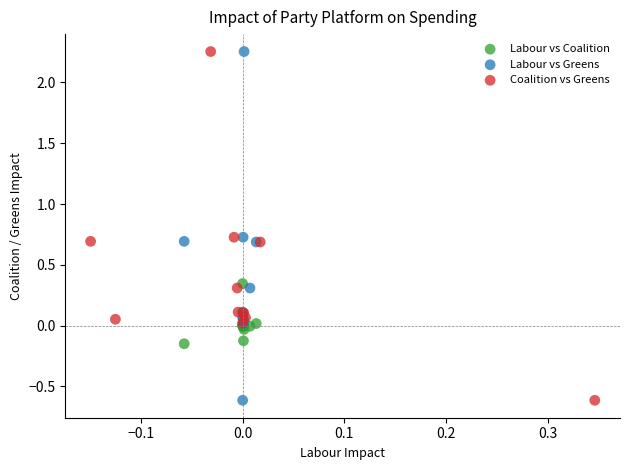

What are all the series names shown in the legend?

Labour vs Coalition, Labour vs Greens, Coalition vs Greens